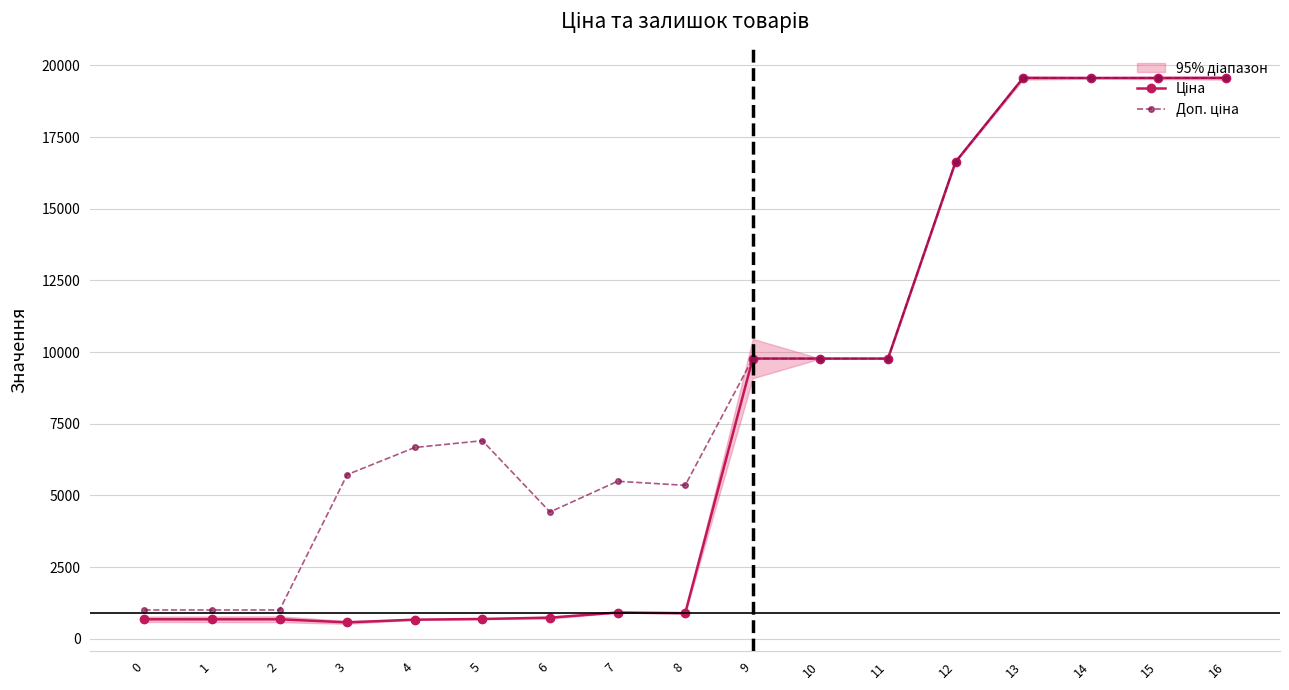

Reading left to right, list all the values displayed in this chart.

Ціна: 679.8	679.8	679.8	572.7	667.4	691.0	737.2	915.8	892.2	9775.5	9775.5	9775.5	16636.8	19564.9	19564.9	19564.9	19564.9
Доп. ціна: 1004.1	1004.1	1004.1	5727.0	6673.6	6910.3	4423.0	5495.0	5353.1	9775.5	9775.5	9775.5	16636.8	19564.9	19564.9	19564.9	19564.9